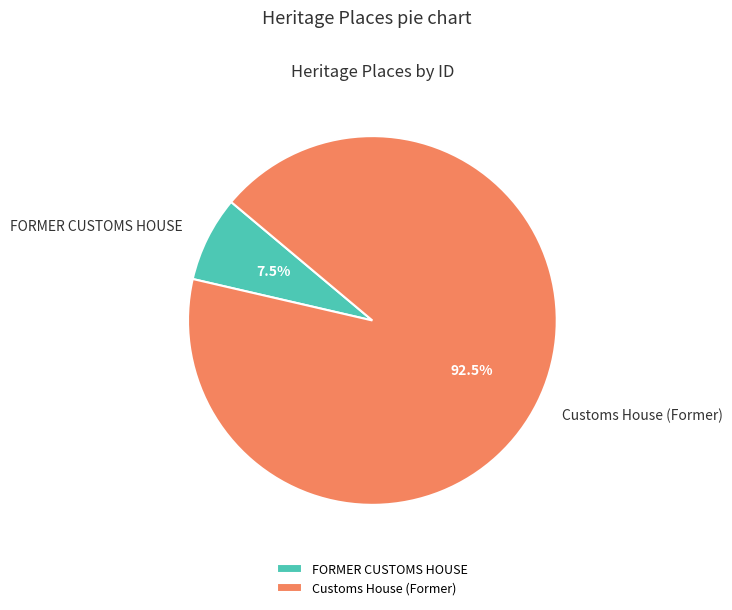

To the nearest percent, what is the combined percentage of Customs House (Former) and FORMER CUSTOMS HOUSE?

100%